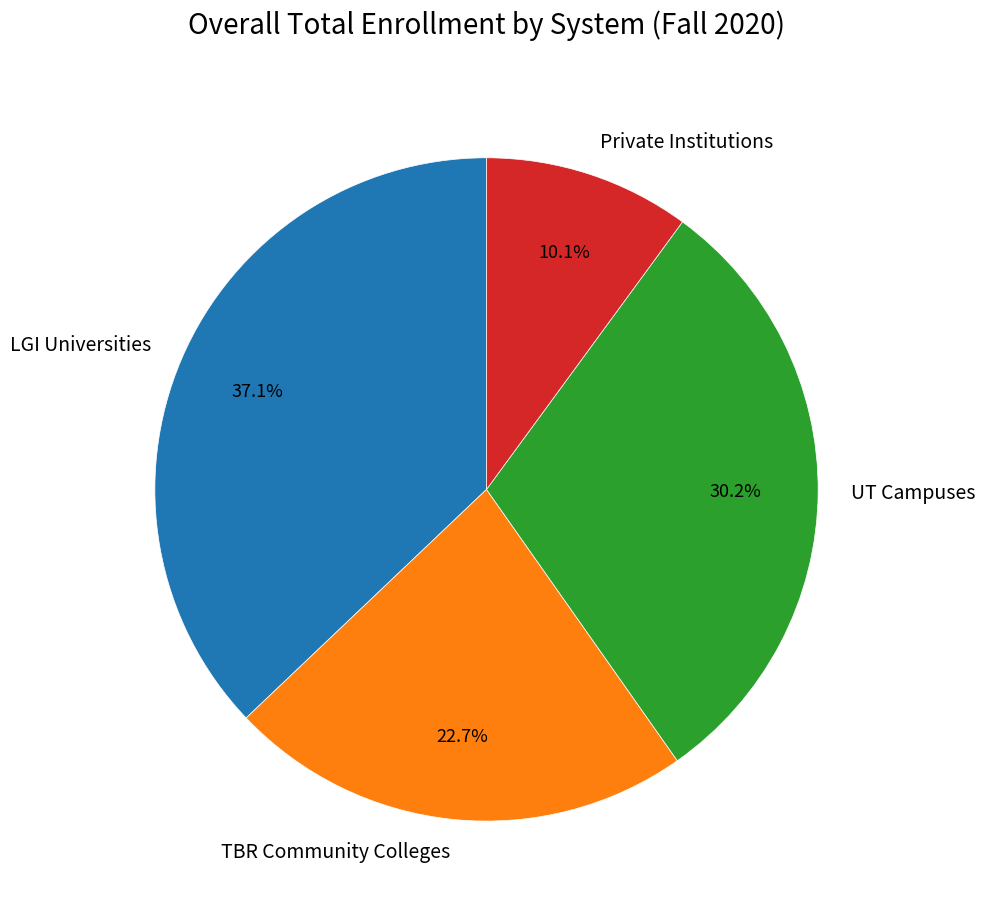

Does UT Campuses account for over 50% of the chart?

No